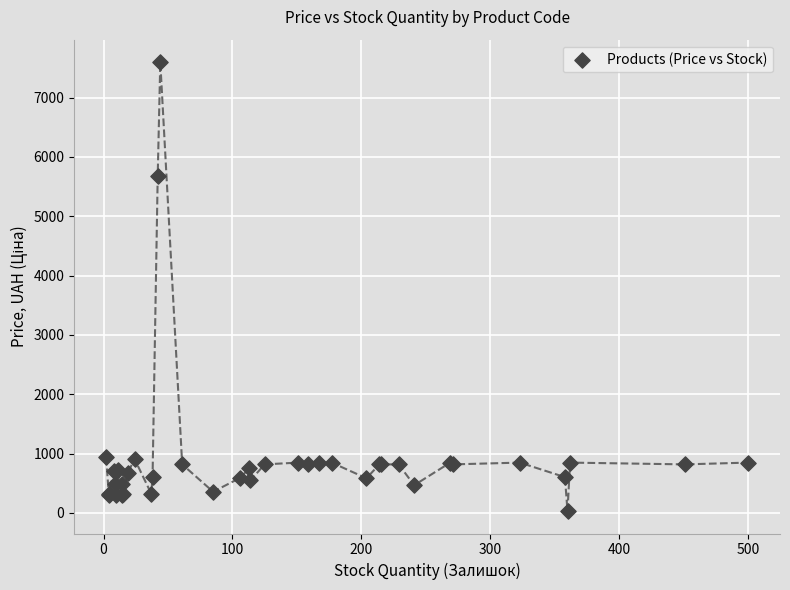

What Y value in the scatter plot is closest to 3814?

5673.8